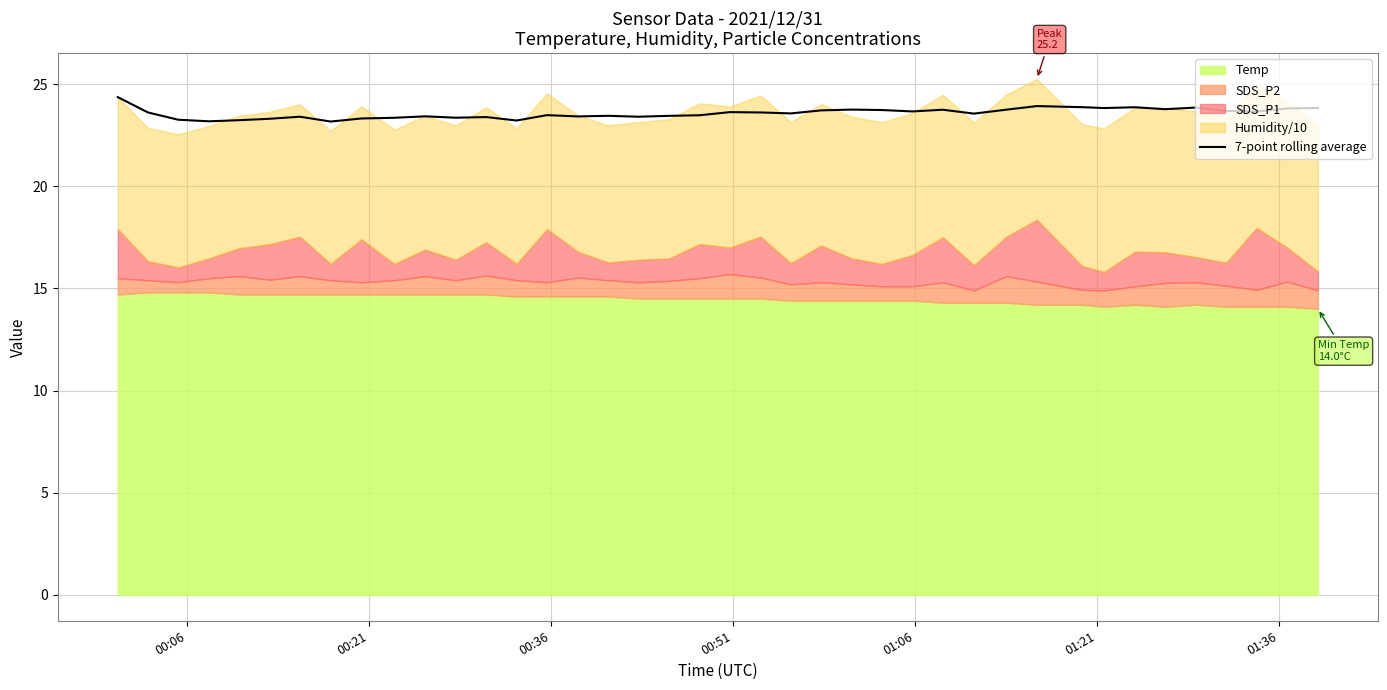

True or false: the data has more than 1 interior local peaks.

True